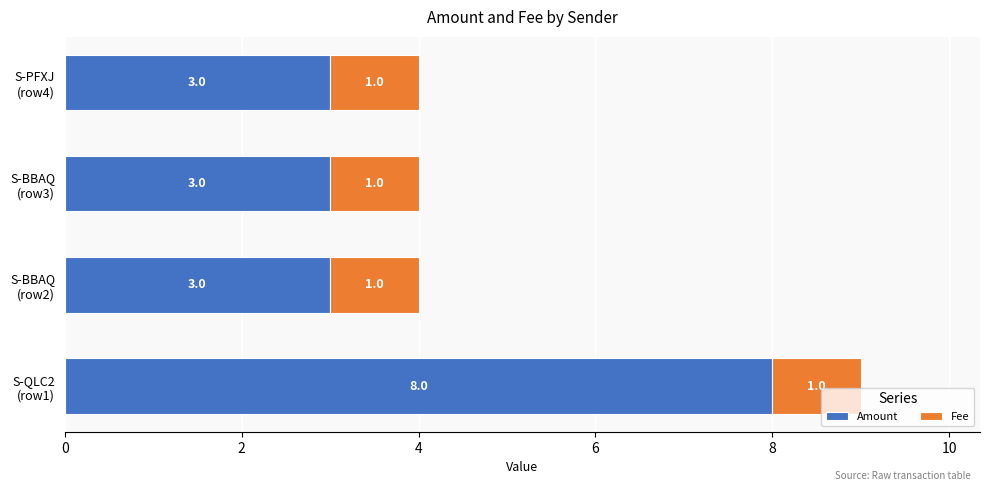

What is the lowest value of the Amount series?

3